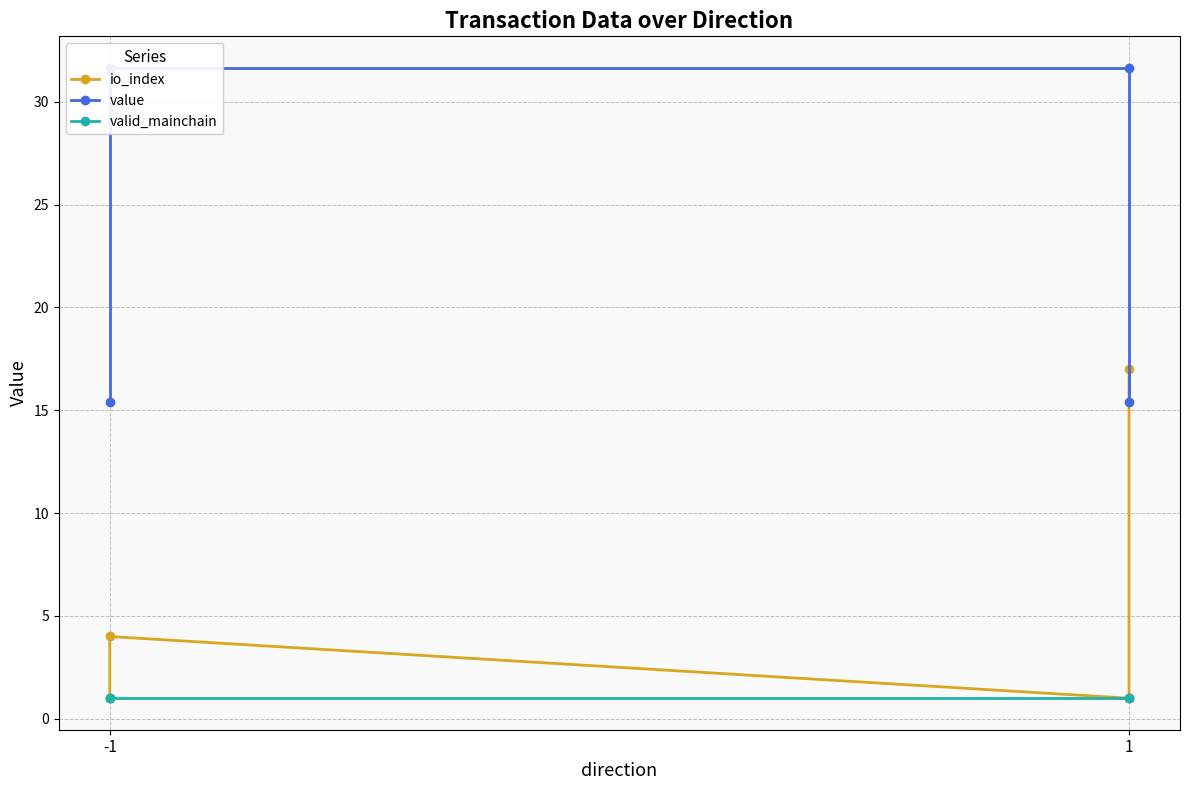

What is the average value of the io_index series?

5.8